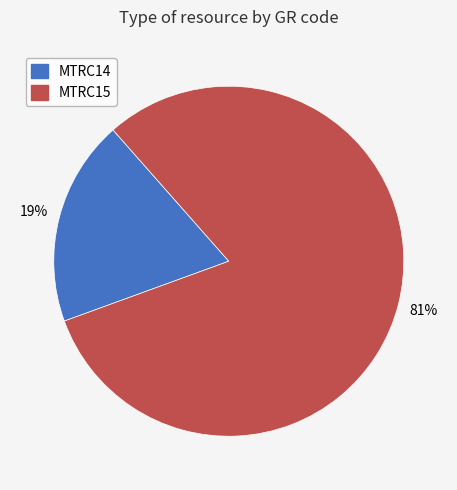

Which slice is the smallest?

MTRC14